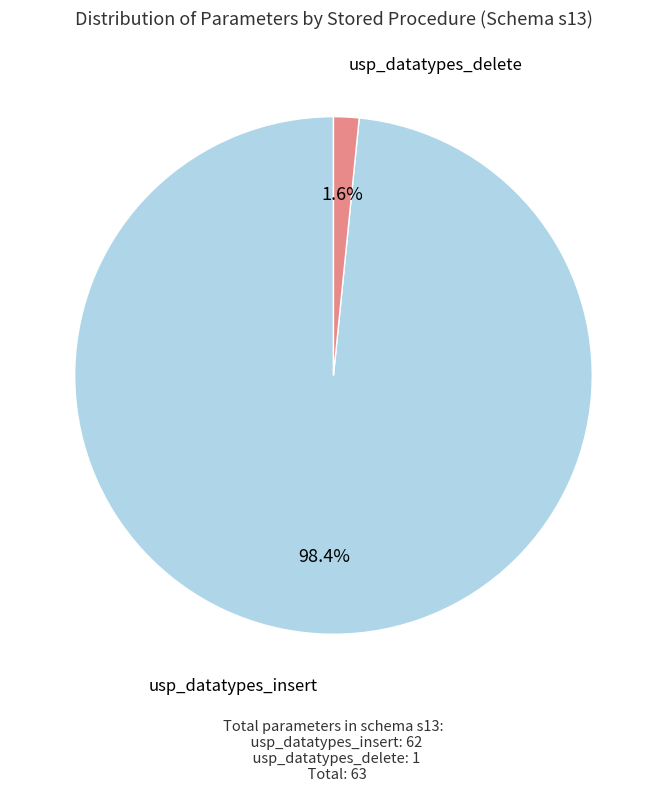

What is the total percentage of usp_datatypes_insert and usp_datatypes_delete?

100.0%